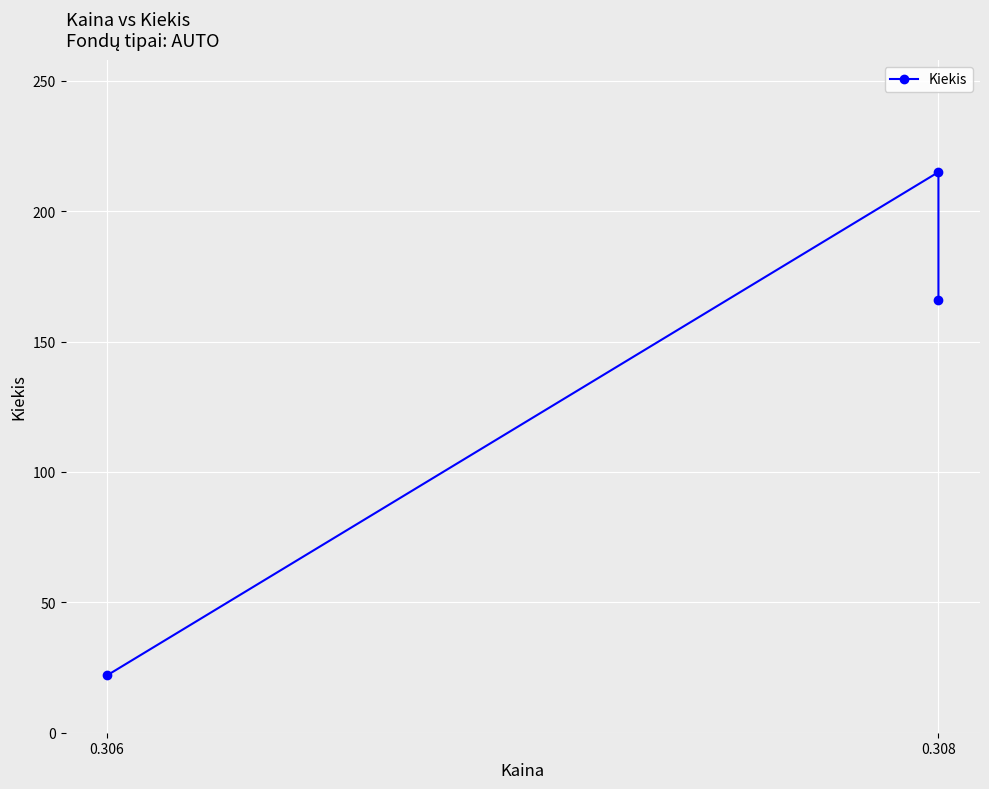

What is the label of the 1st point from the left?

0.306